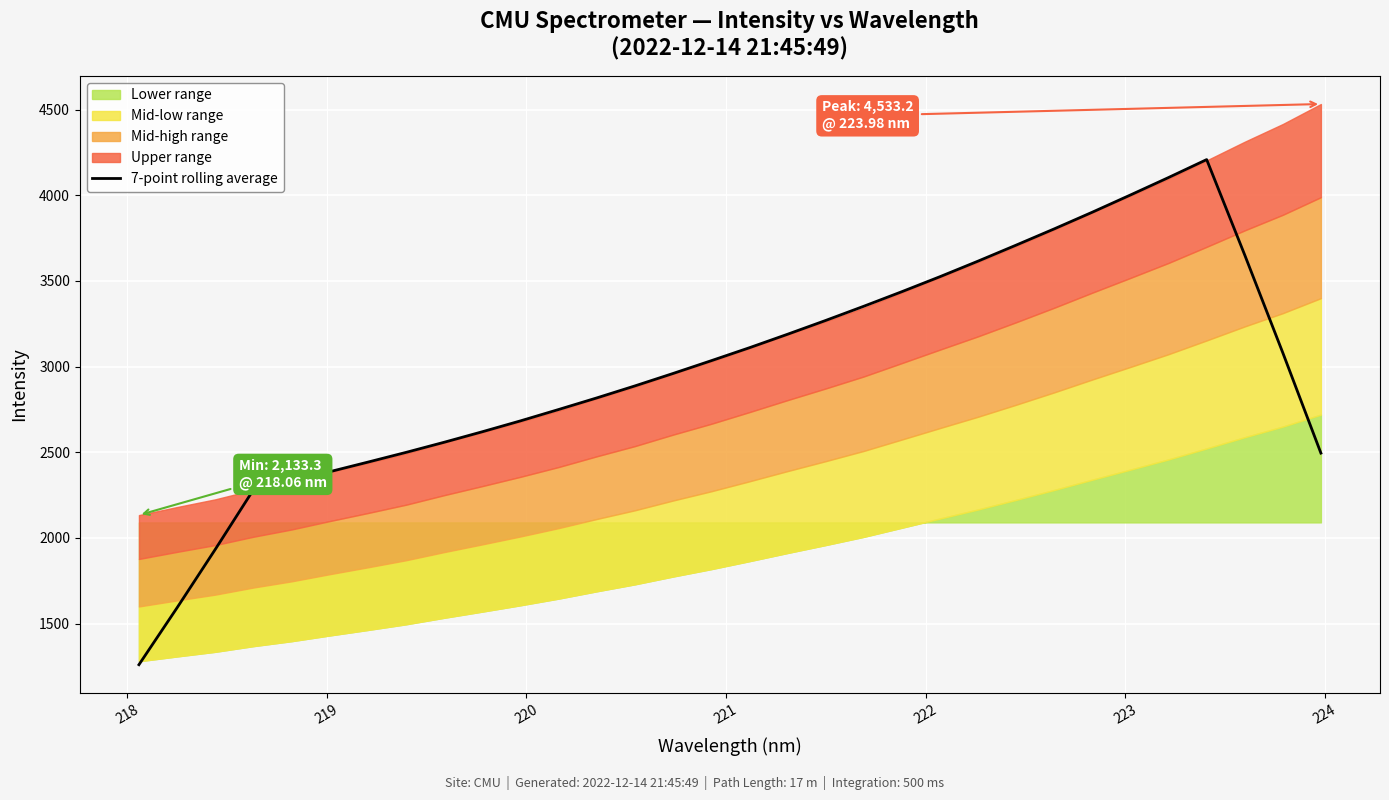

How many data points are less than 3034?

16